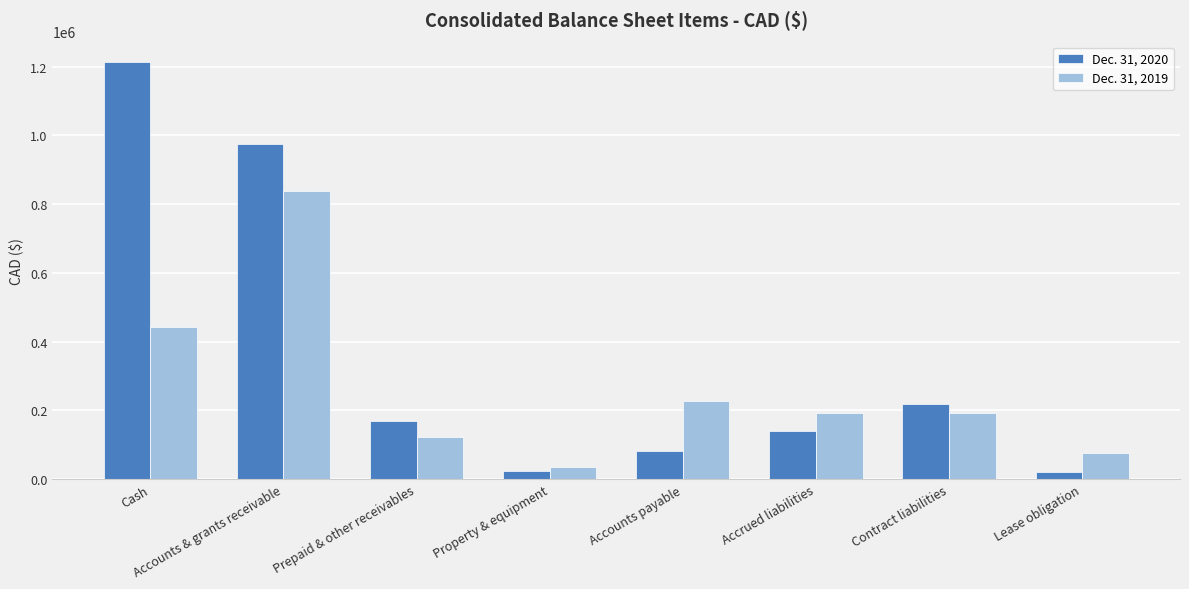

List the series in order of their overall mean, lowest first.

Dec. 31, 2019, Dec. 31, 2020